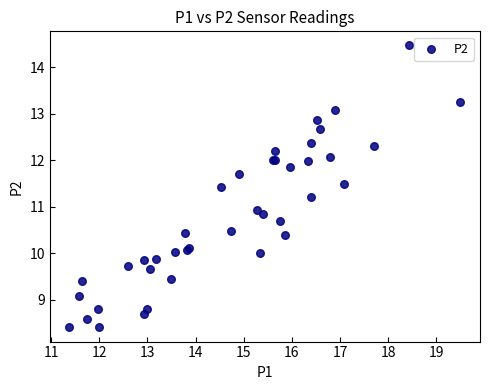

What Y value in the scatter plot is closest to 11?

10.9